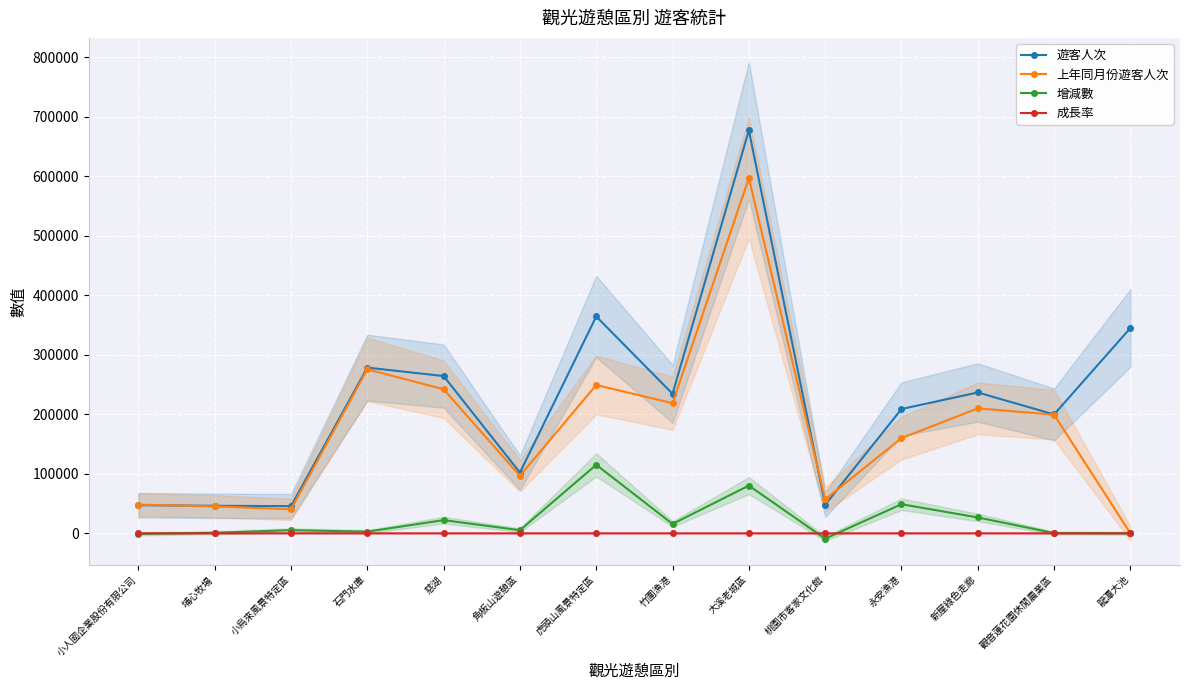

What is the spread (max minus min) of values at 永安漁港?

208947.4